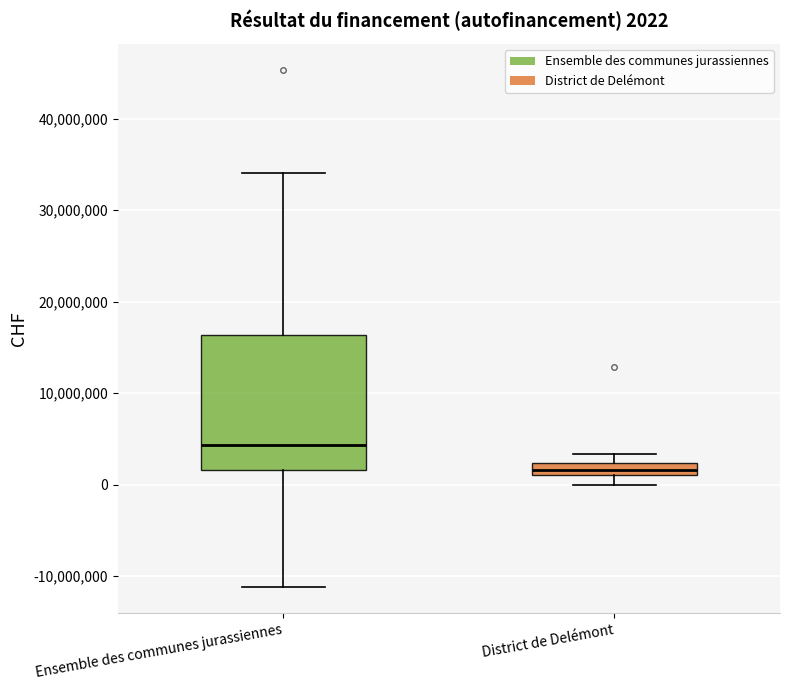

Comparing the boxes themselves (not the whiskers), which one is the tallest?

Ensemble des communes jurassiennes